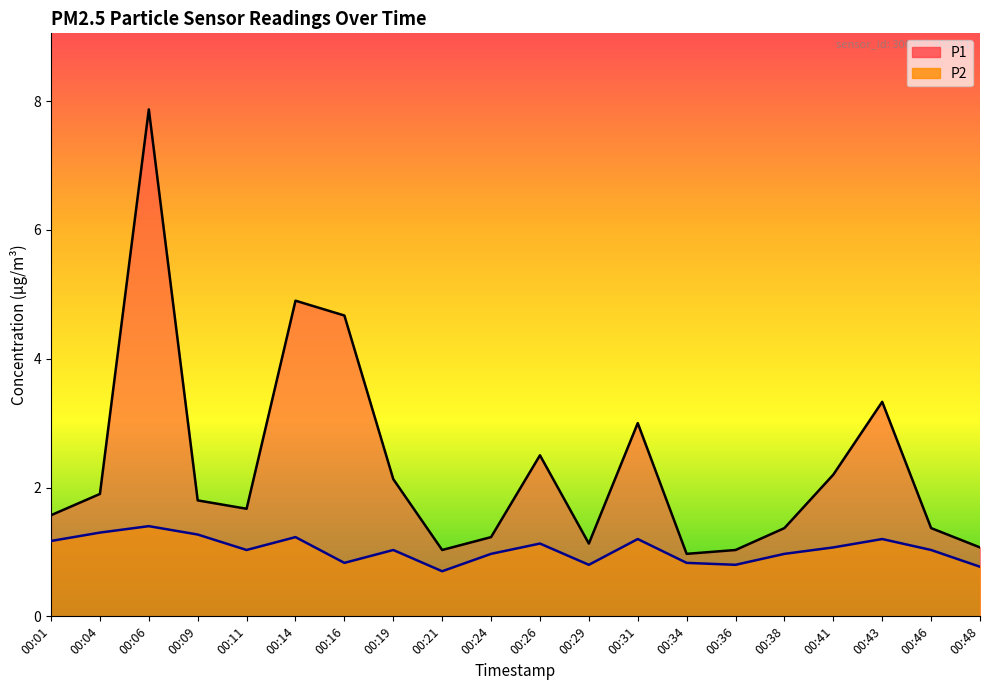

True or false: P1 and P2 cross at least once.

False